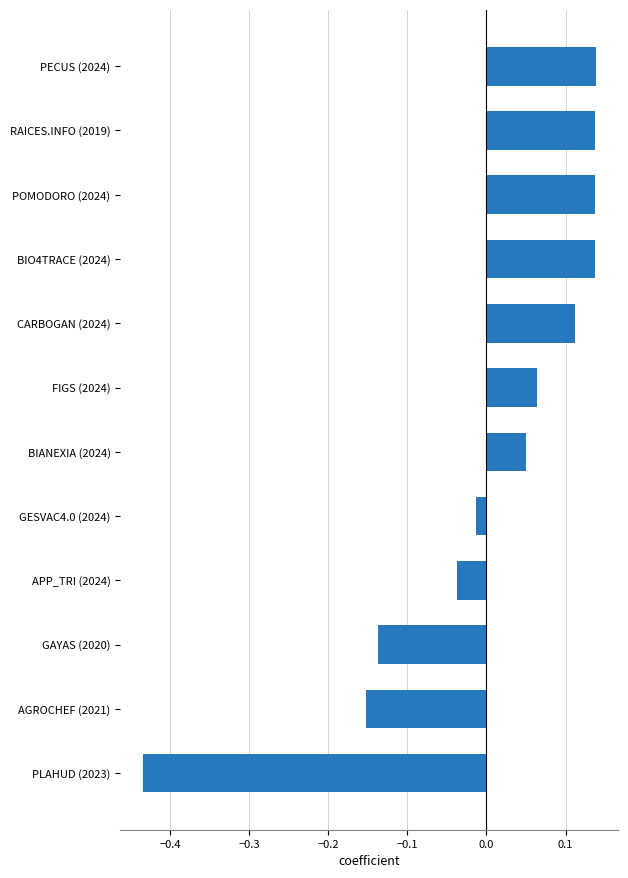

True or false: the data shows -0.0 at GAYAS (2020).

False